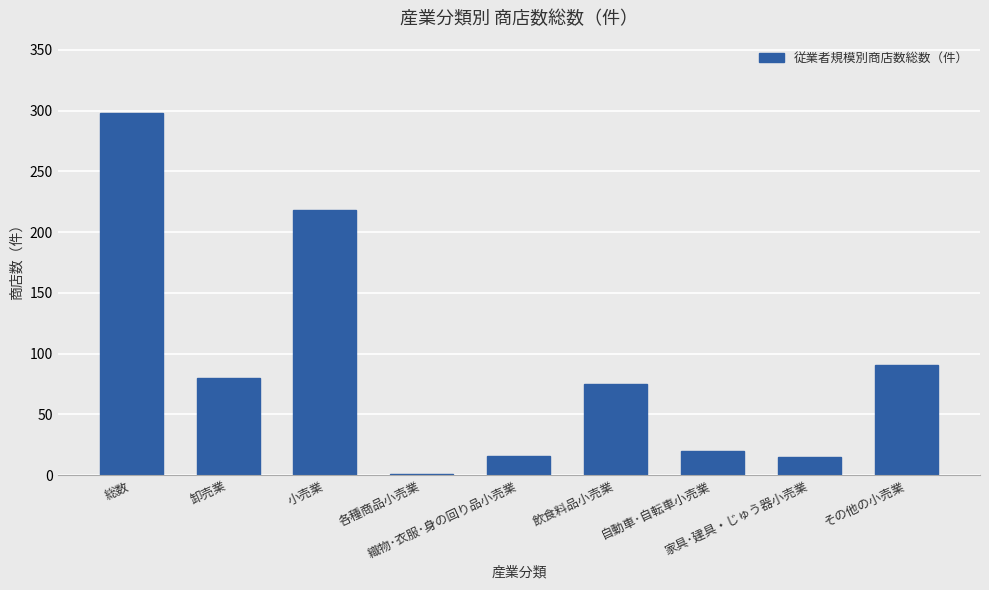

What is the maximum value shown in the chart?

298